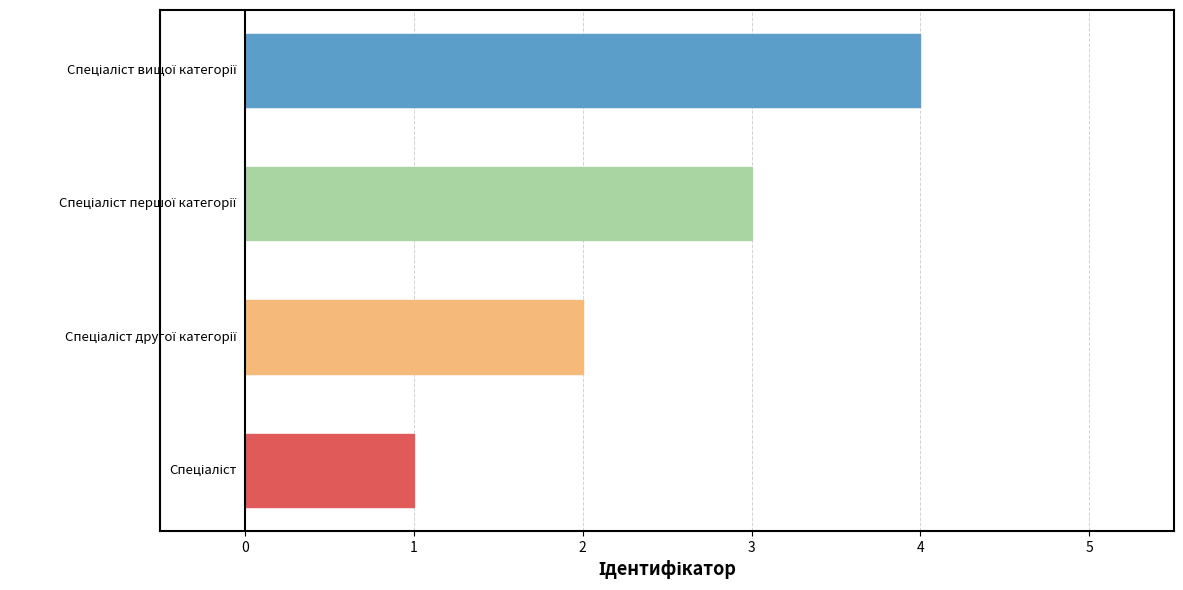

What is the greatest value displayed?

4